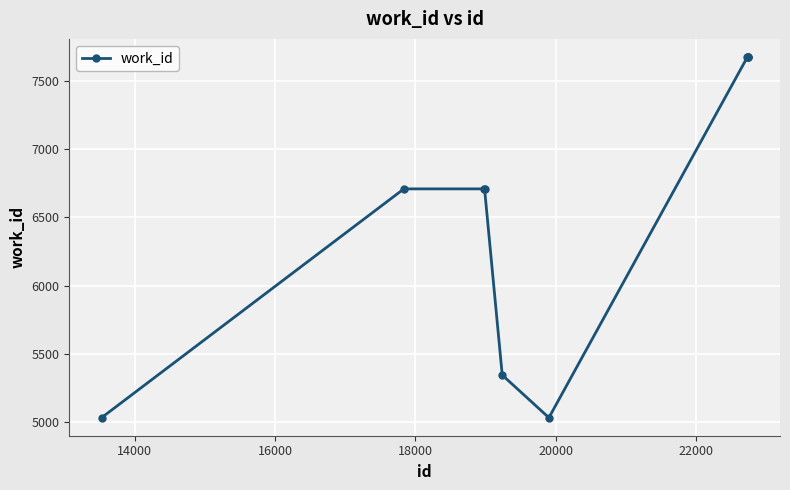

What is the difference between the maximum and second lowest values?

2641